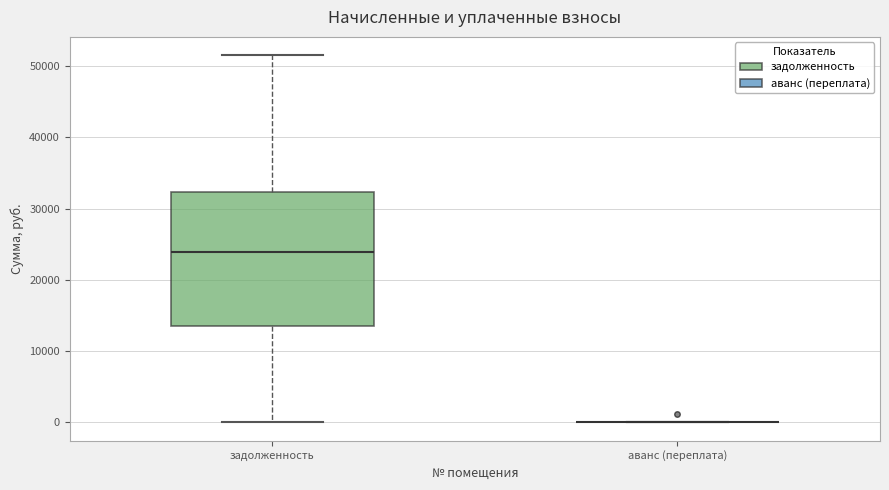

Reading left to right, transcribe this box plot: for each box, give where its median line is, the range the box spans, and where its two whiskers end, as read against the y-axis. The values are not printed on the chart, so give them approximately, as read against the axis.

задолженность: median 24000, box 14000 to 32000, whiskers 0 to 52000
аванс (переплата): box collapsed to a line at 0, whiskers 0 to 0